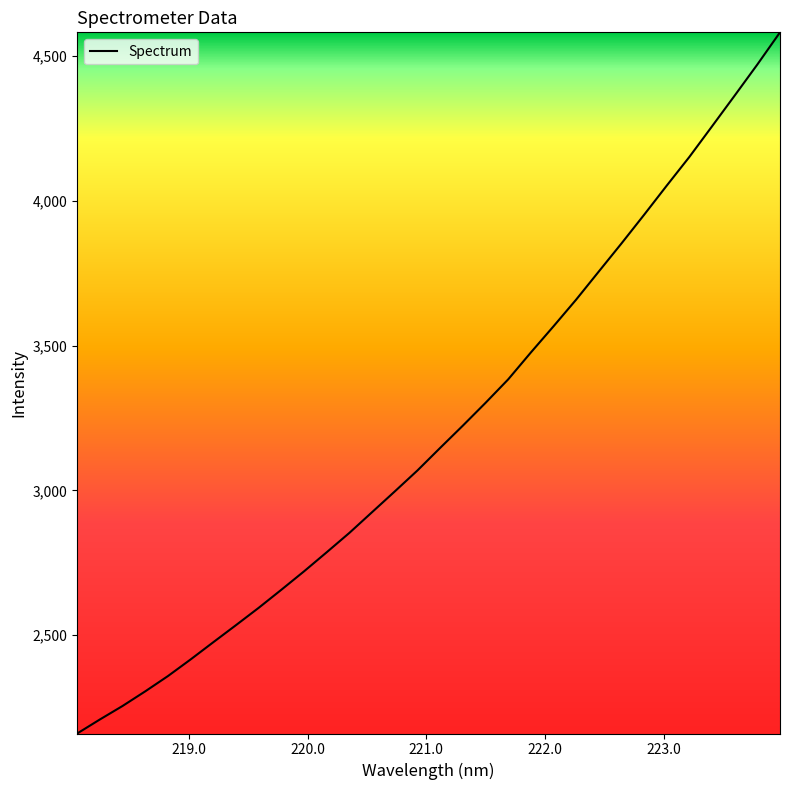

What is the difference between the maximum and minimum values?

2422.0